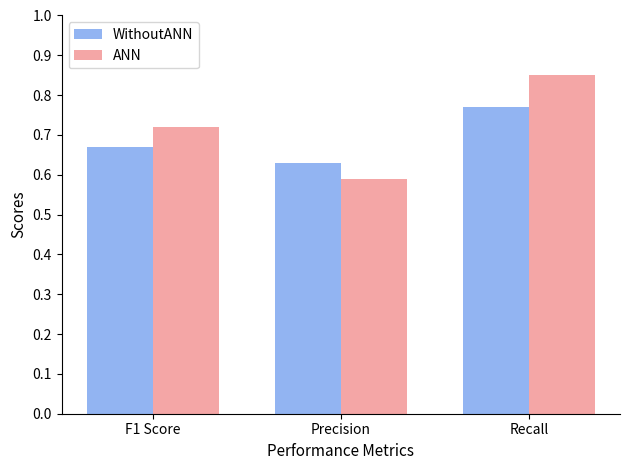

Which category has the highest value in the WithoutANN series?

Recall